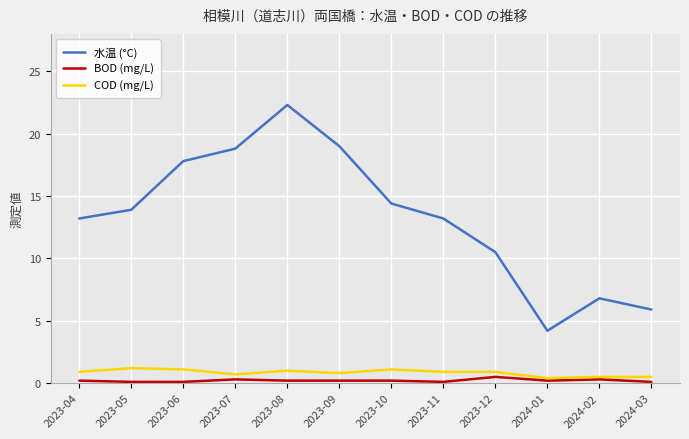

What is the approximate value of COD (mg/L) at 2023-05?

1.2